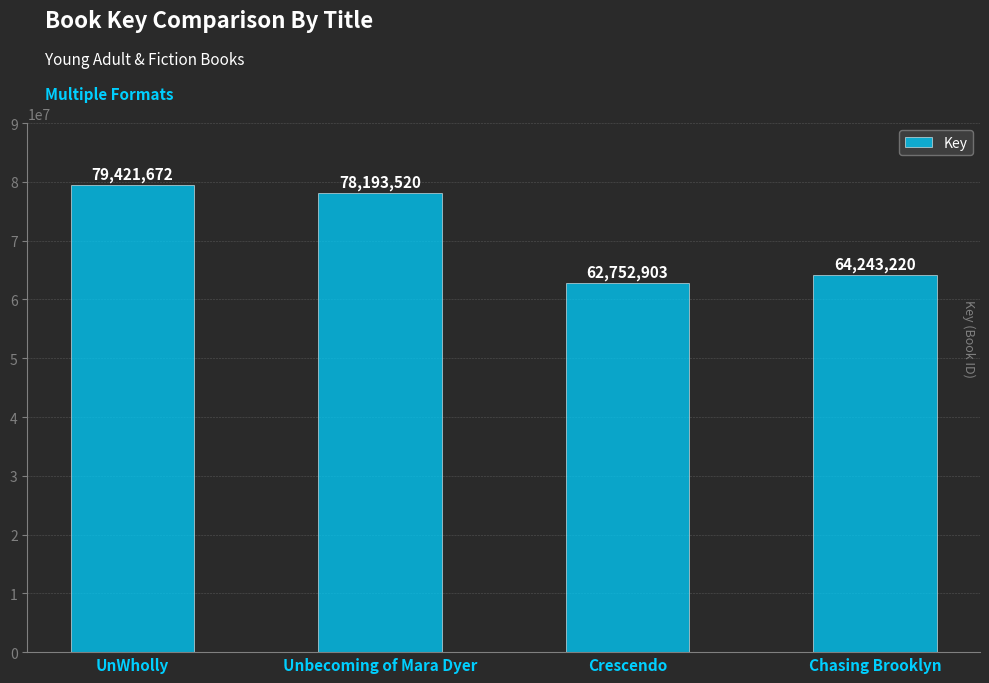

What is the difference between the second highest and minimum values?

15440617